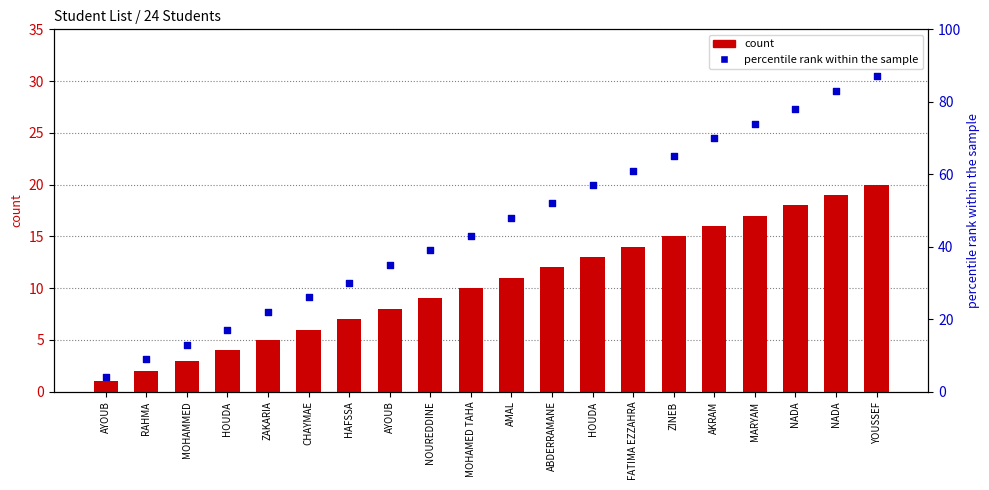

Which series has the largest total across all categories?

percentile rank within the sample